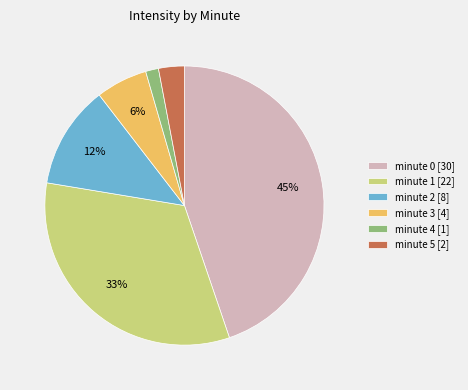

What is the smallest slice in the pie chart?

minute 4